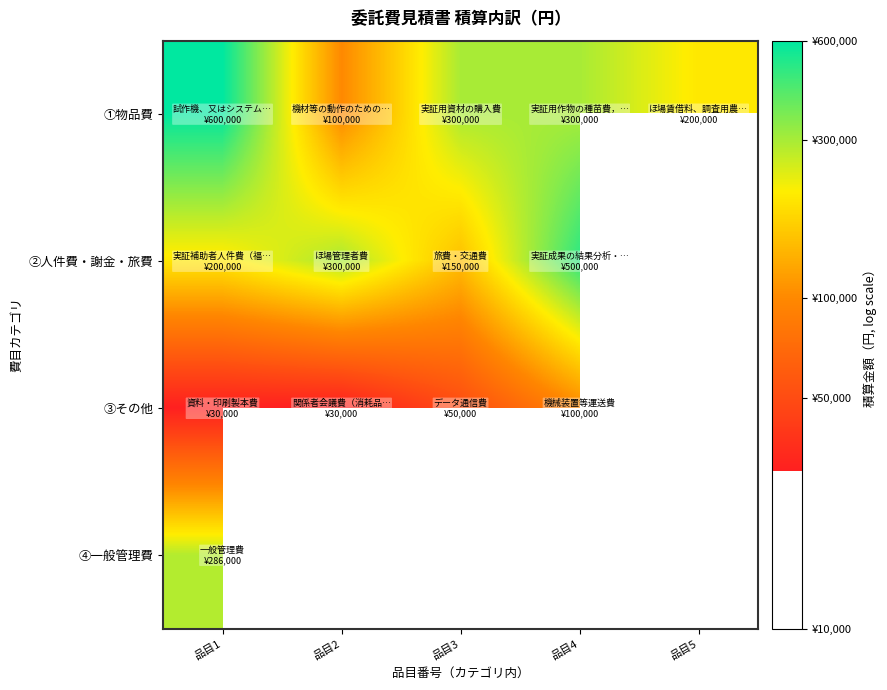

Which has a higher value, 品目2 or 品目5?

品目5